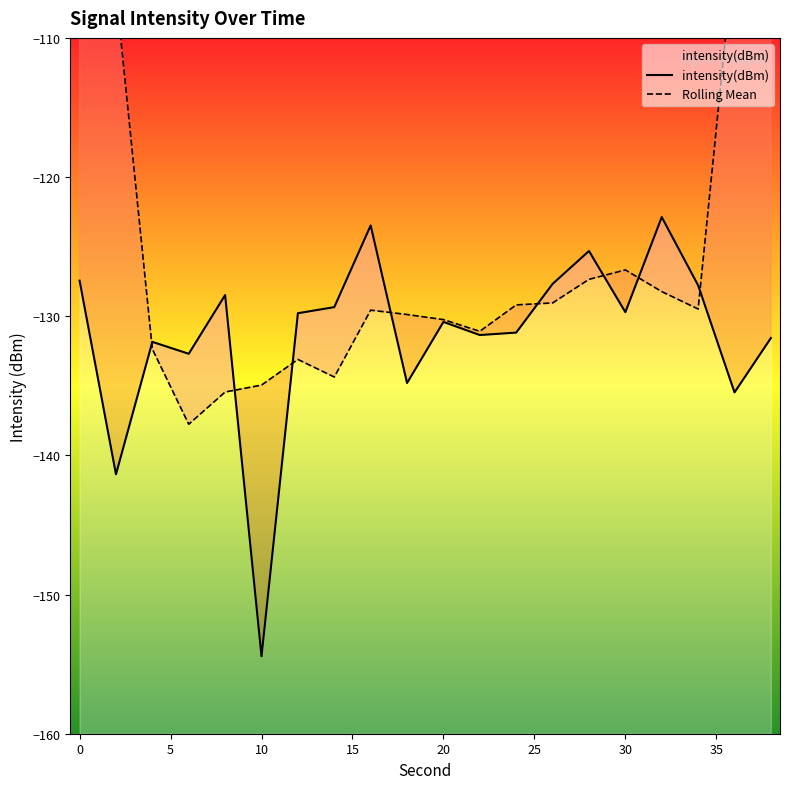

The chart shows a value of -128.5 at 8. True or false?

True